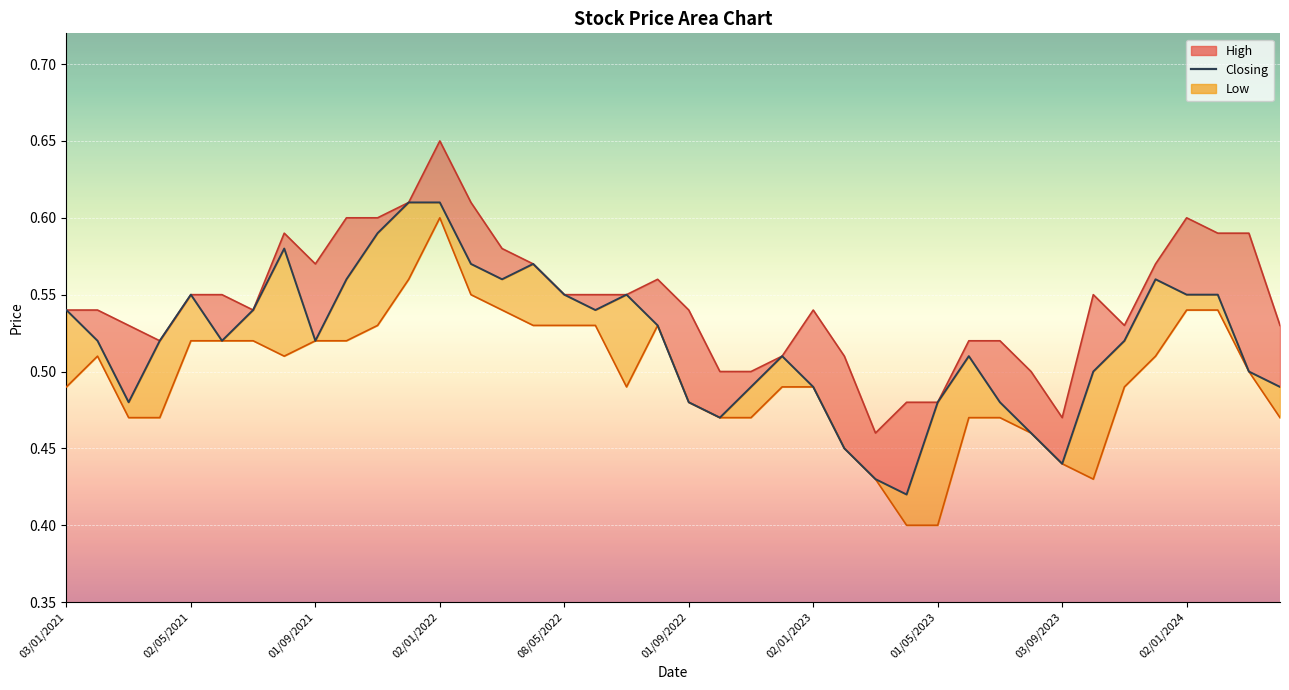

How many interior local peaks (higher than both neighbors) does the data have?

7